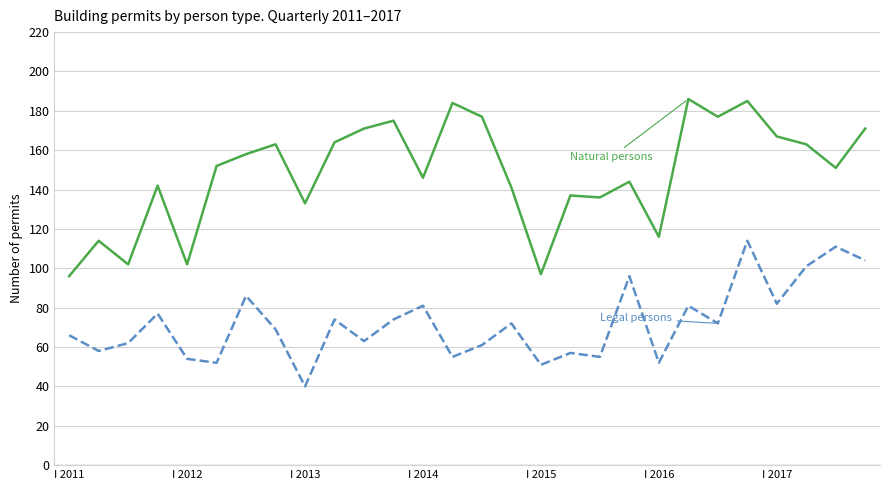

What is the smallest value displayed?

40